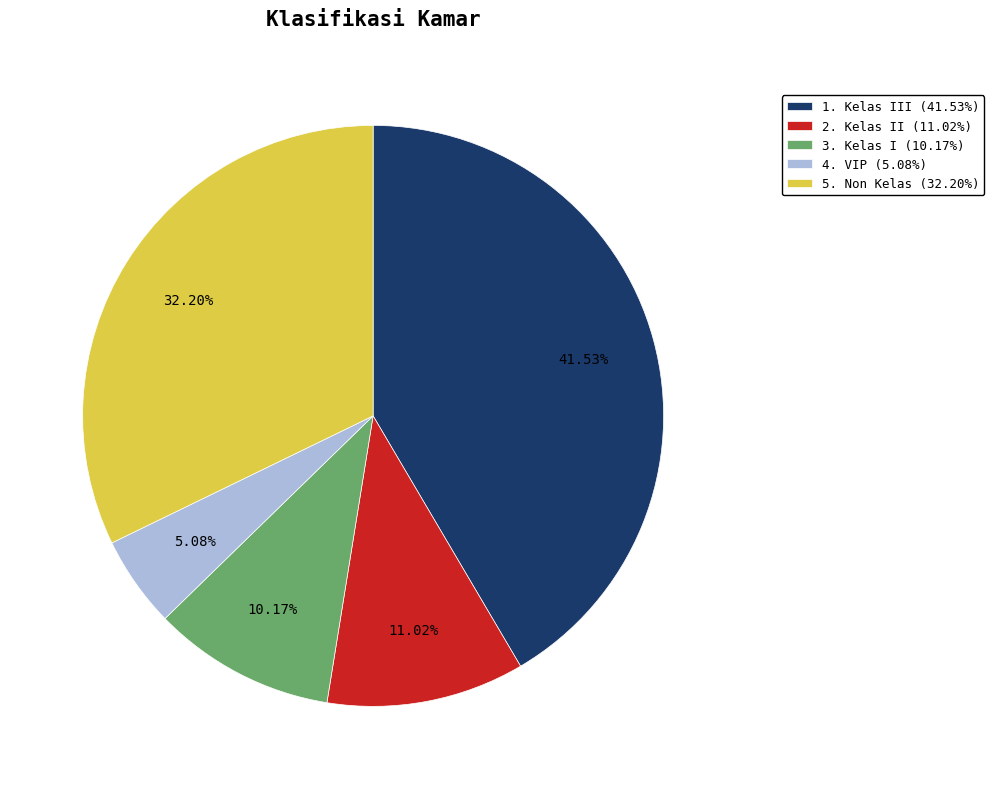

Combined, do 1. Kelas III and 5. Non Kelas account for over 50%?

Yes